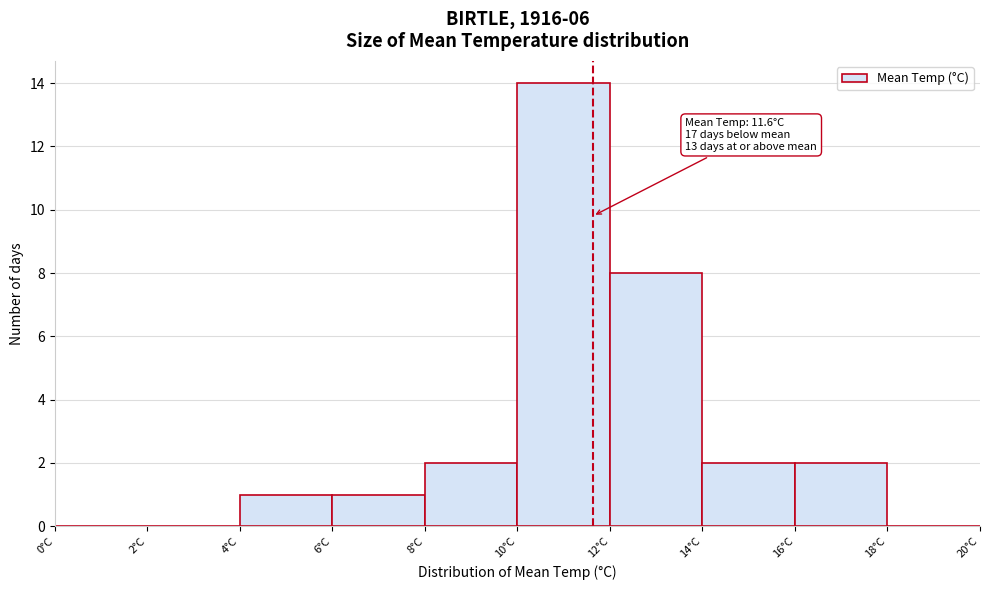

Which range on the x-axis has the tallest bar?

10 to 12